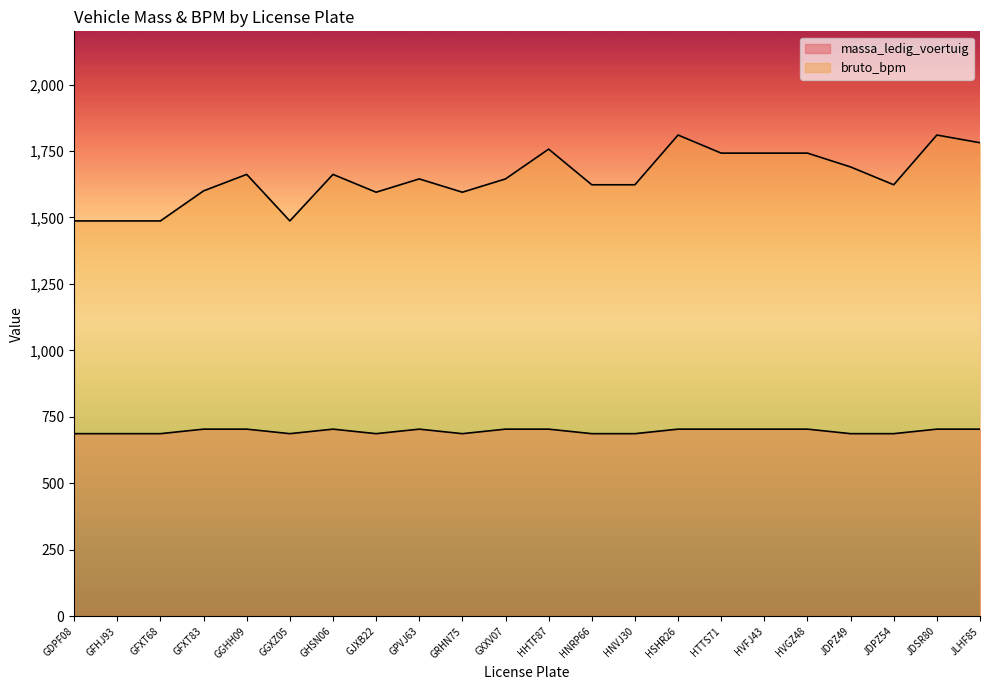

Reading left to right, list all the values displayed in this chart.

massa_ledig_voertuig: GDPF08=687	GFHJ93=687	GFXT68=687	GFXT83=704	GGHH09=704	GGXZ05=687	GHSN06=704	GJXB22=687	GPVJ63=704	GRHN75=687	GXXV07=704	HHTF87=704	HNRP66=687	HNVJ30=687	HSHR26=704	HTTS71=704	HVFJ43=704	HVGZ48=704	JDPZ49=687	JDPZ54=687	JDSR80=704	JLHF85=704
bruto_bpm: GDPF08=1487	GFHJ93=1487	GFXT68=1487	GFXT83=1600	GGHH09=1662	GGXZ05=1487	GHSN06=1662	GJXB22=1595	GPVJ63=1645	GRHN75=1595	GXXV07=1645	HHTF87=1757	HNRP66=1623	HNVJ30=1623	HSHR26=1810	HTTS71=1742	HVFJ43=1742	HVGZ48=1742	JDPZ49=1690	JDPZ54=1623	JDSR80=1810	JLHF85=1781